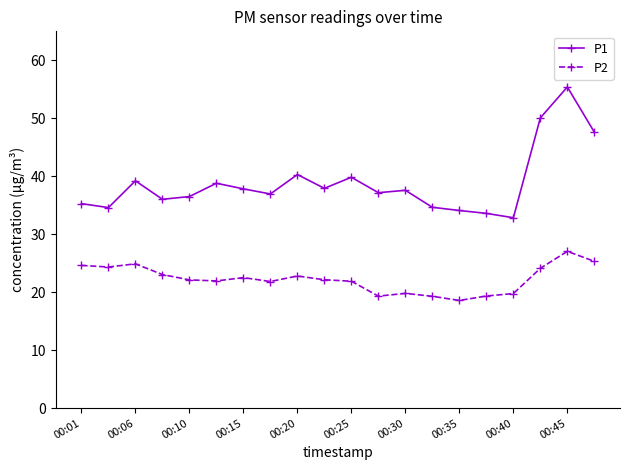

Rank the series by their maximum value, from lowest to highest.

P2, P1